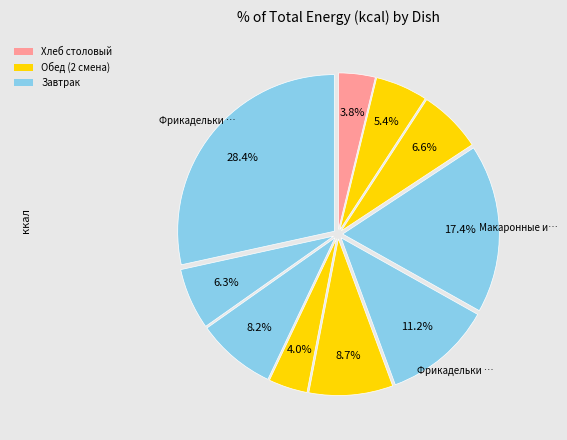

How many segments does this pie chart have?

10